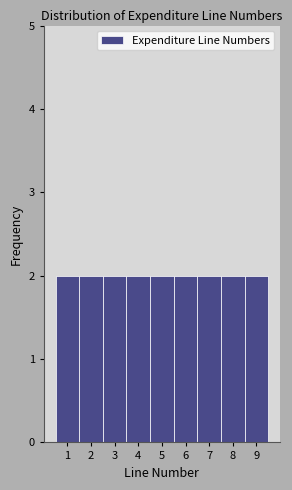

How tall is the bar that spans 2.5 to 3.5 on the x-axis? The values are not printed on the chart, so give them approximately, as read against the axis.

2